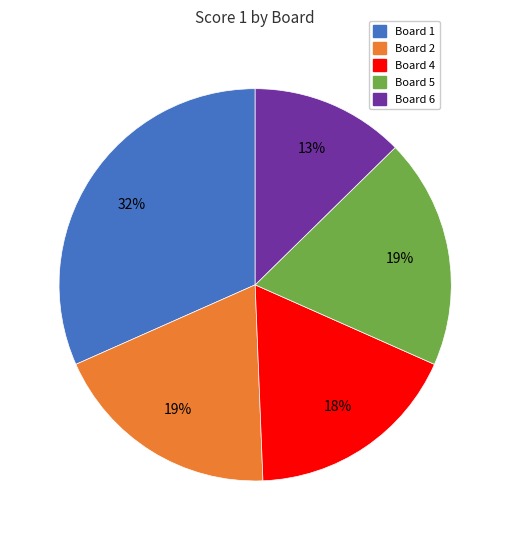

To the nearest percent, what is the difference between the largest and smallest slice percentages?

19%